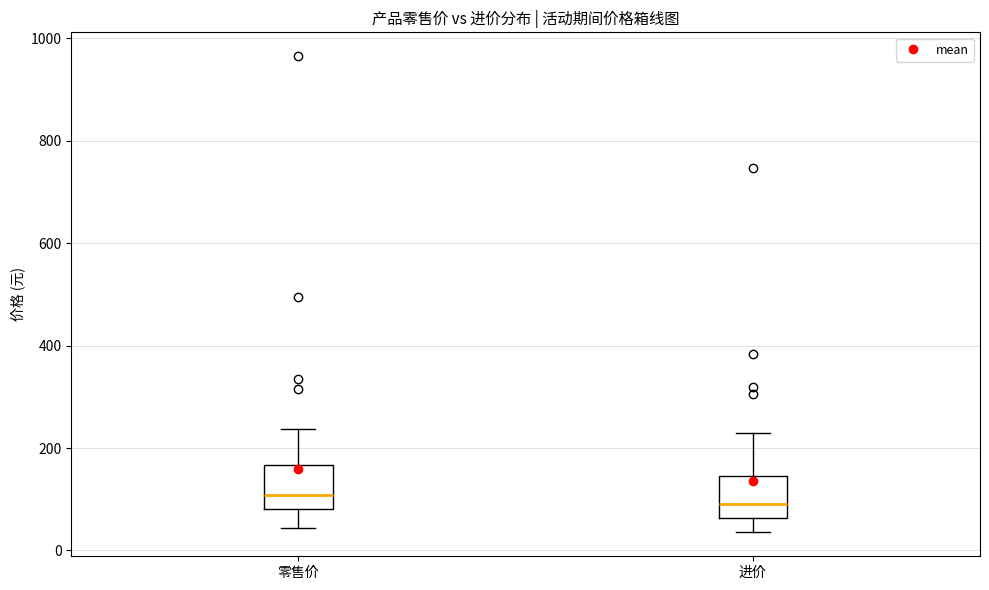

Reading left to right, transcribe this box plot: for each box, give where its median line is, the range the box spans, and where its two whiskers end, as read against the y-axis. The values are not printed on the chart, so give them approximately, as read against the axis.

零售价: median 100, box 80 to 160, whiskers 40 to 240
进价: median 100, box 60 to 140, whiskers 40 to 240